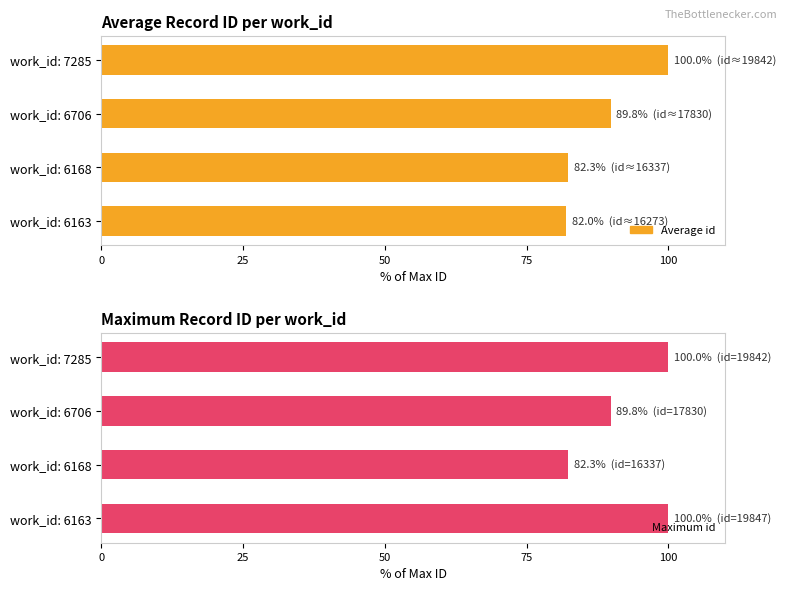

What is the greatest value displayed?

100.0